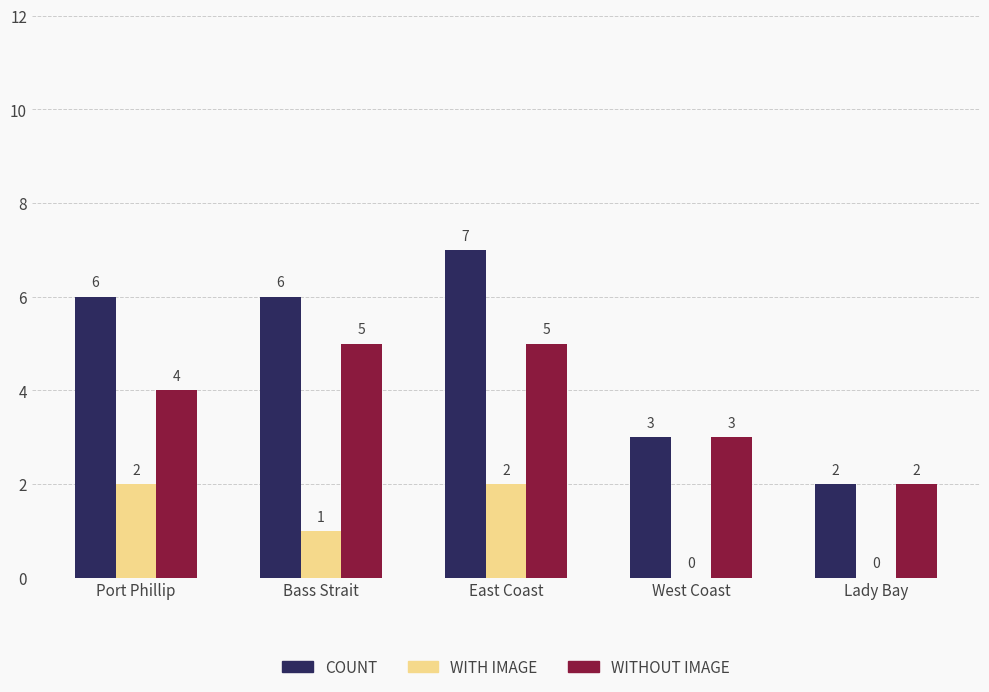

What is the total value across all series at Port Phillip?

12